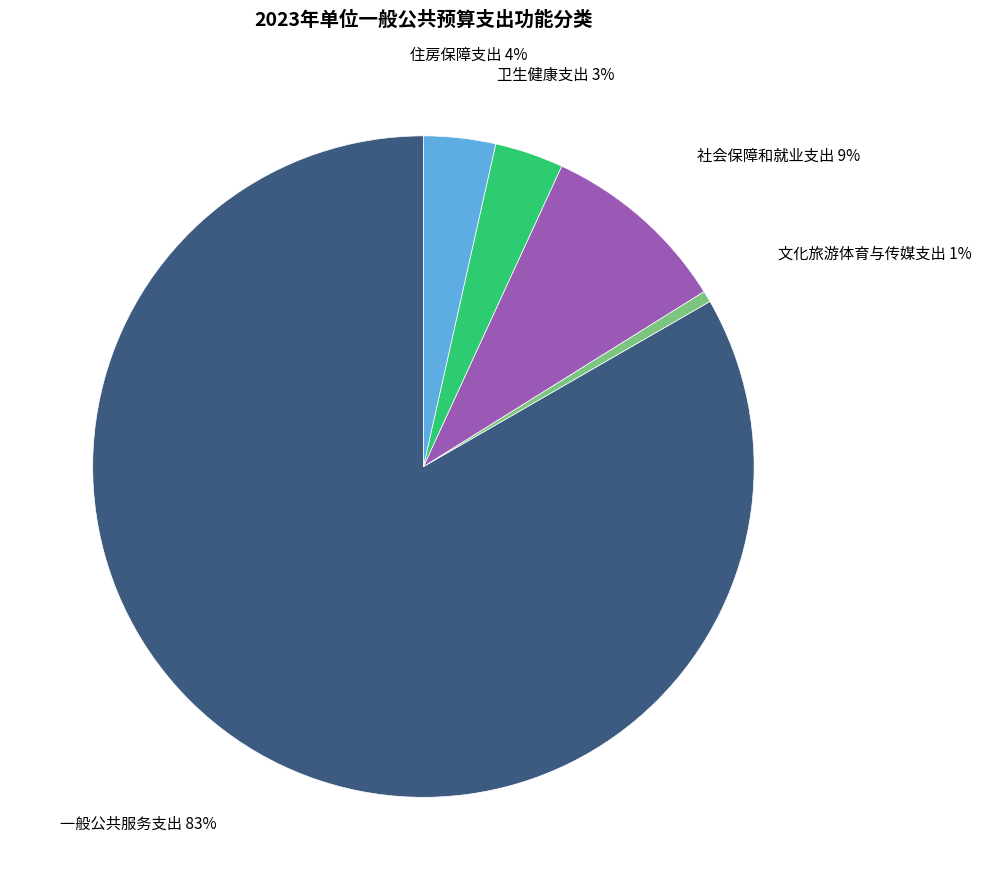

Between 文化旅游体育与传媒支出 and 社会保障和就业支出, which is larger?

社会保障和就业支出